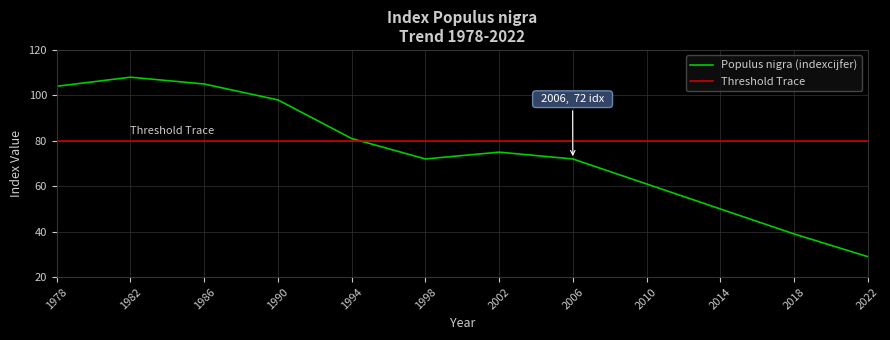

What are all the series names shown in the legend?

Populus nigra (indexcijfer), Threshold Trace